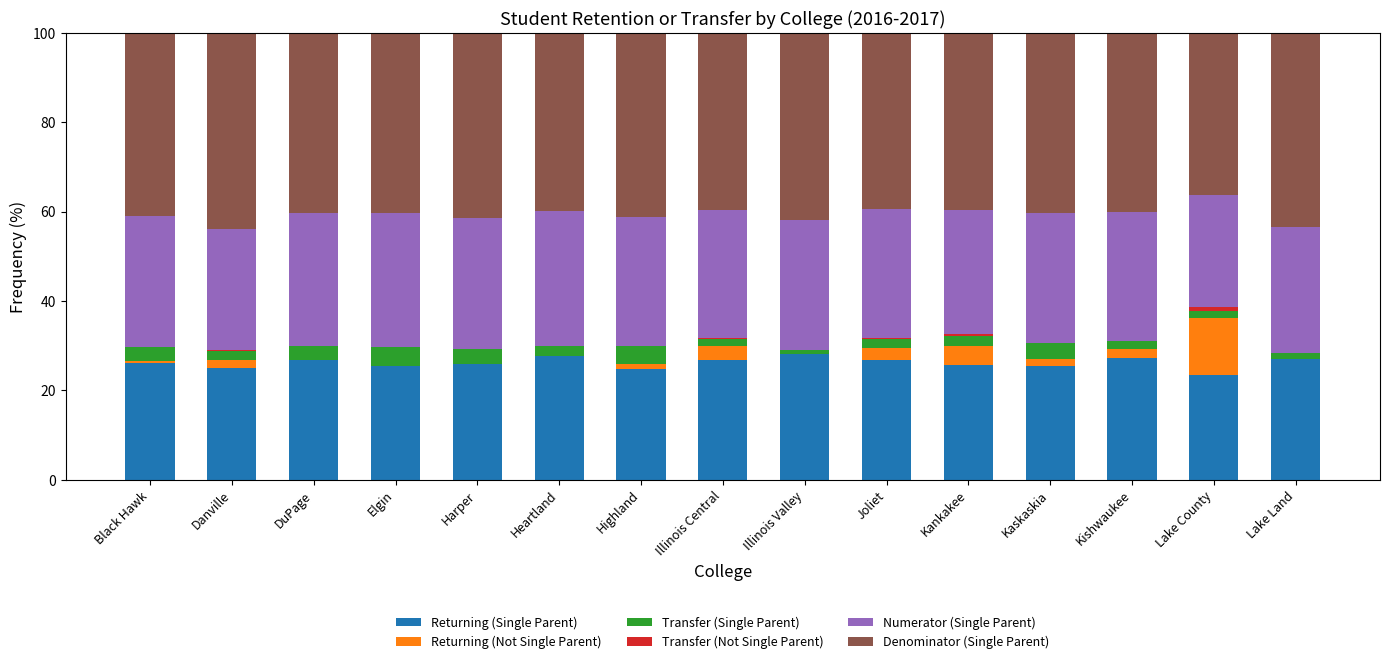

Is it true that Returning (Single Parent) equals 24.7 at Highland?

True